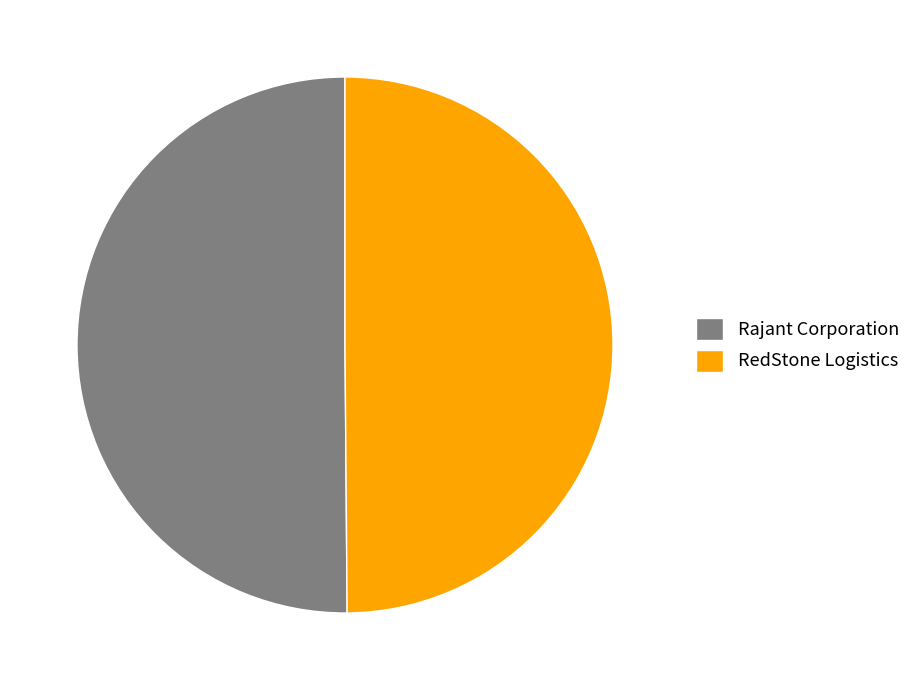

True or false: Rajant Corporation accounts for 45% of the total.

False